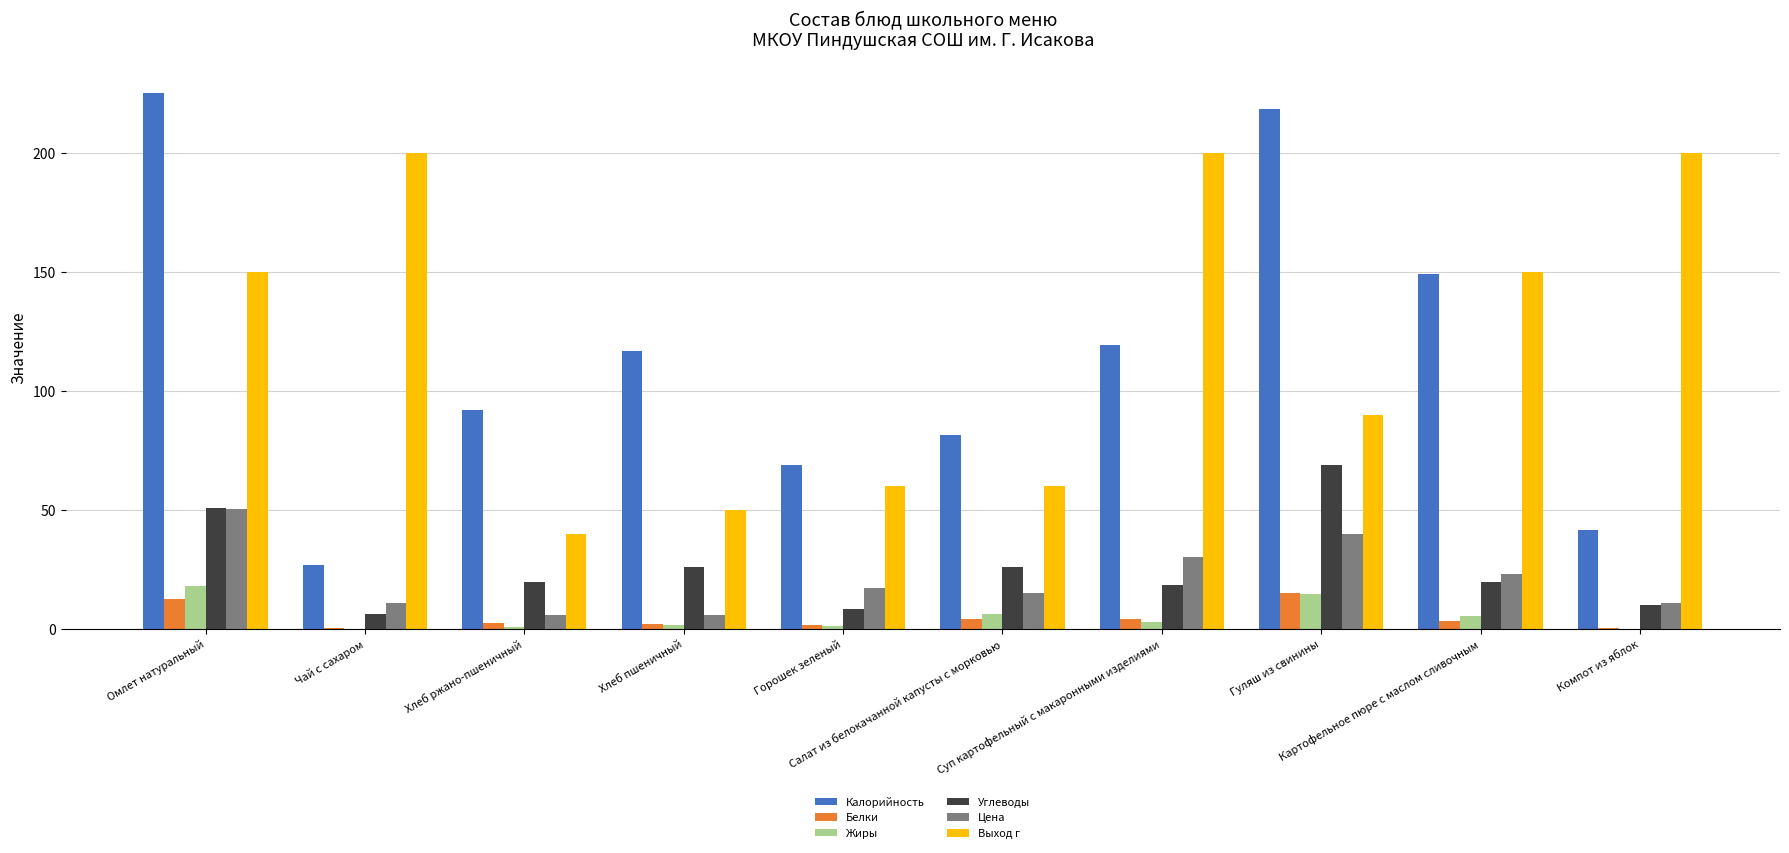

How many data points does each series have?

10